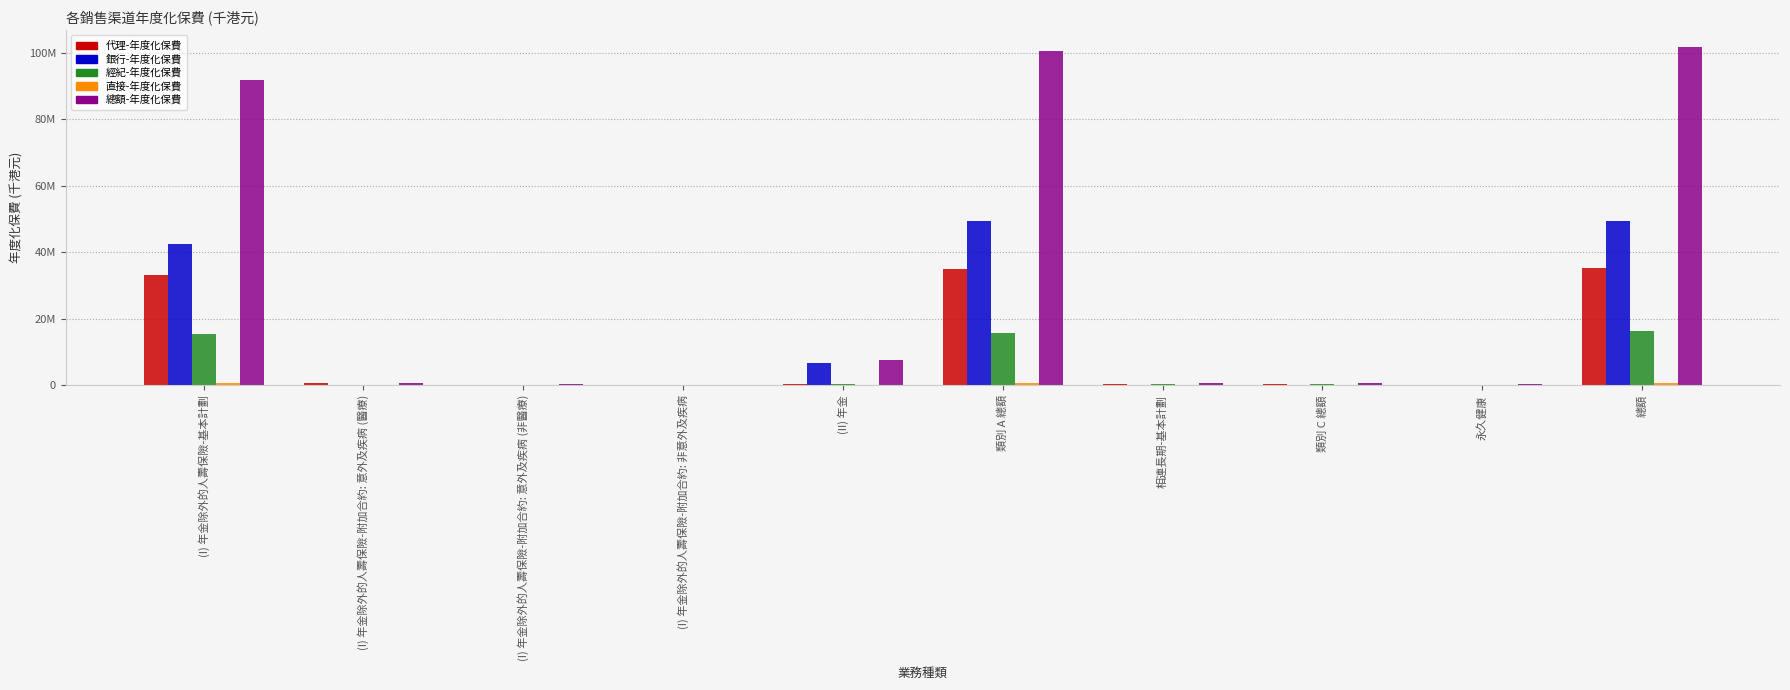

Is it true that 銀行-年度化保費 equals 2144 at 永久健康?

True